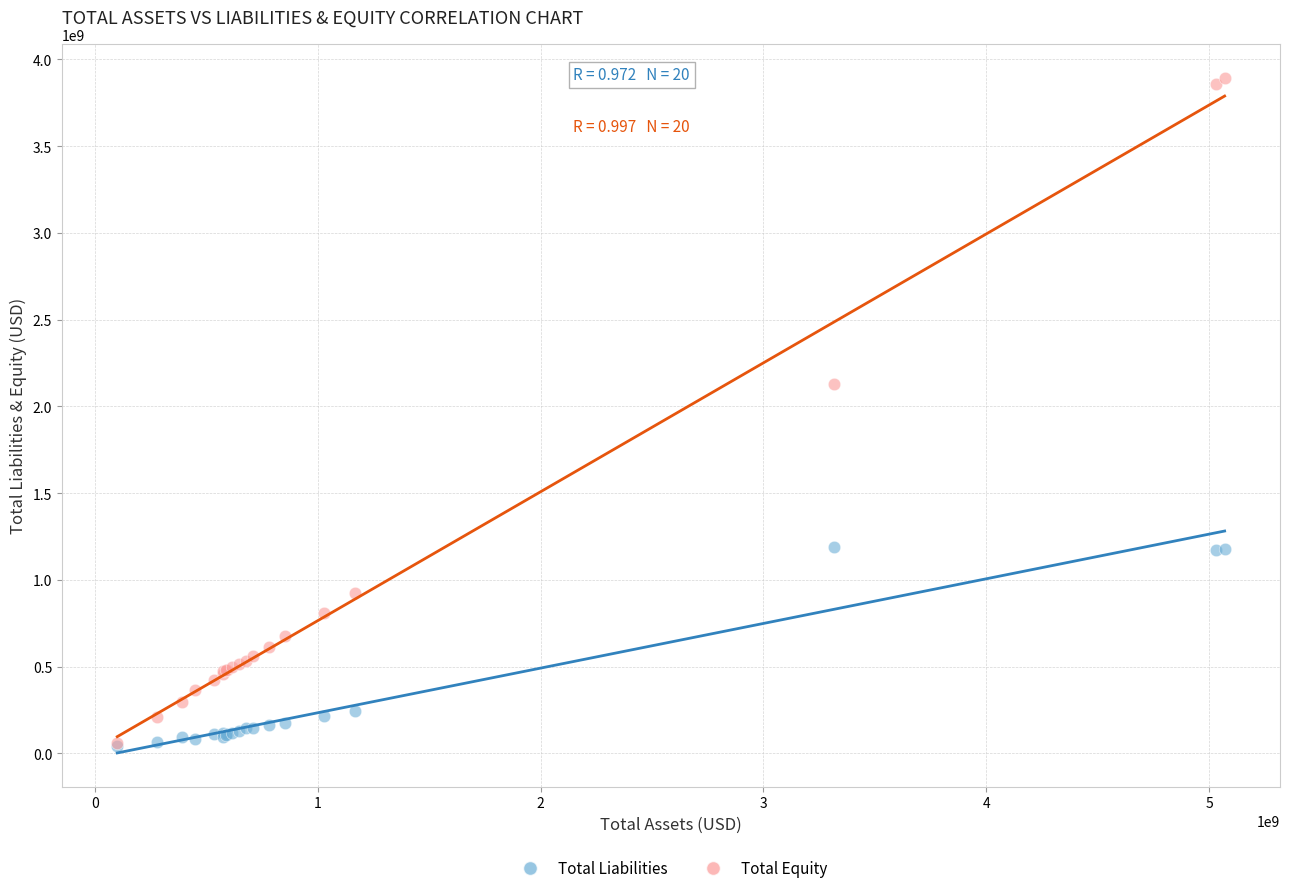

Which series has the largest Y range (max minus min)?

Total Equity